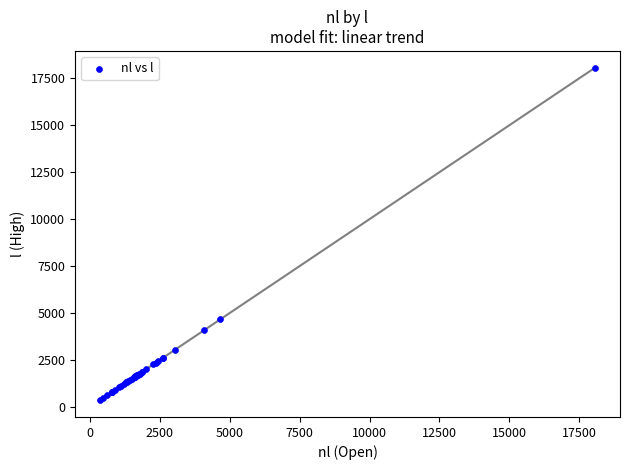

What Y value in the scatter plot is closest to 9215?

4665.3